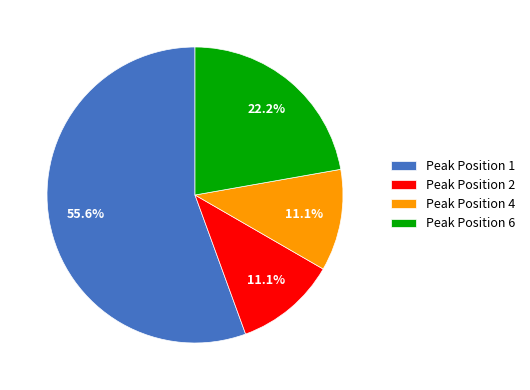

Which has a higher value, Peak Position 1 or Peak Position 6?

Peak Position 1